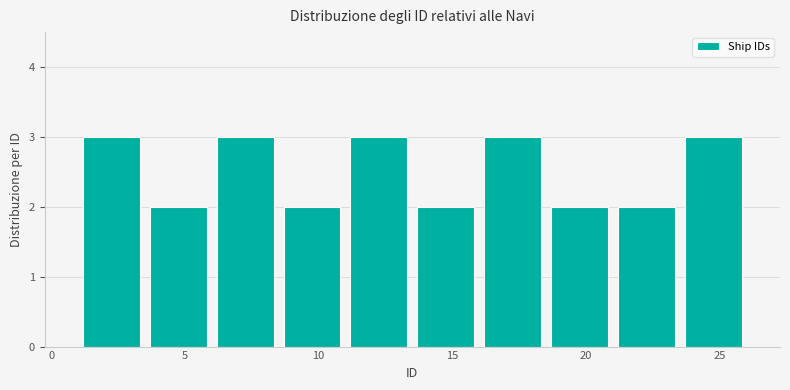

What is the height of the bar covering 11.0 to 13.5 on the x-axis? The values are not printed on the chart, so give them approximately, as read against the axis.

3